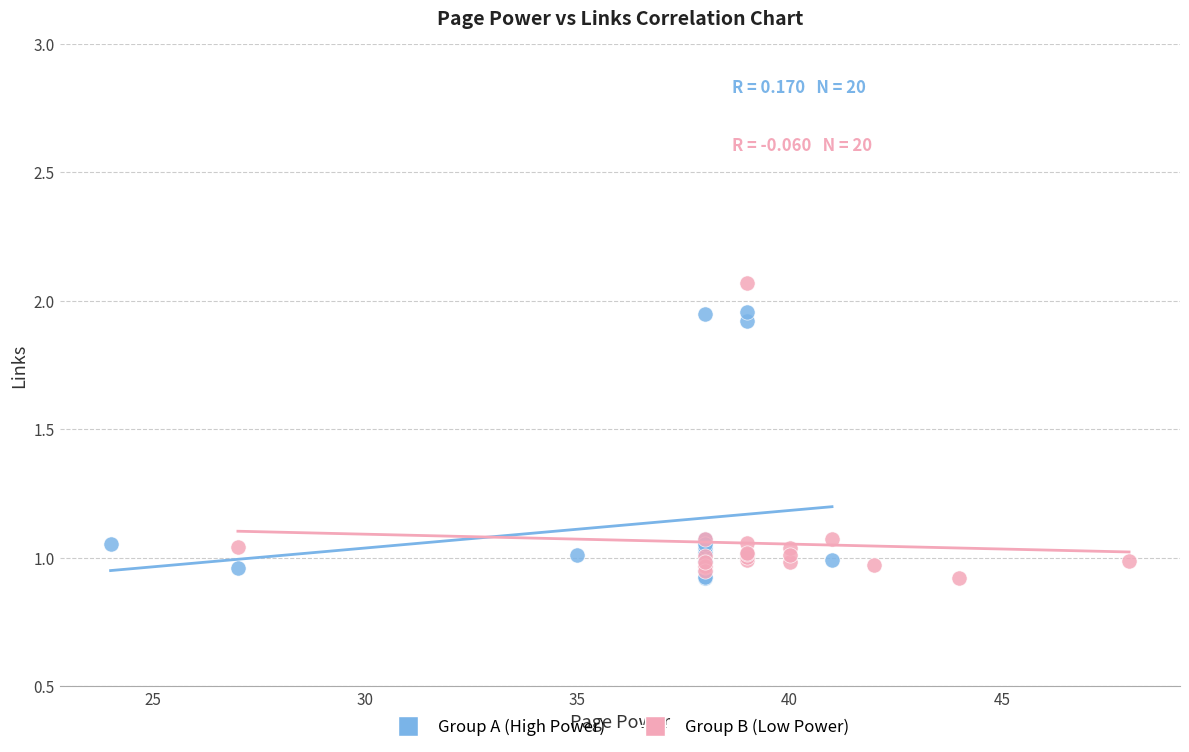

Which series reaches the maximum Y coordinate?

Group B (Low Power)